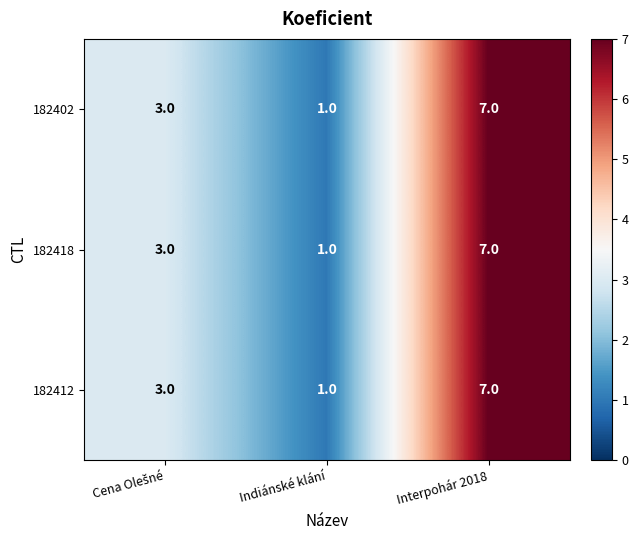

What is the highest value of the 182418 series?

7